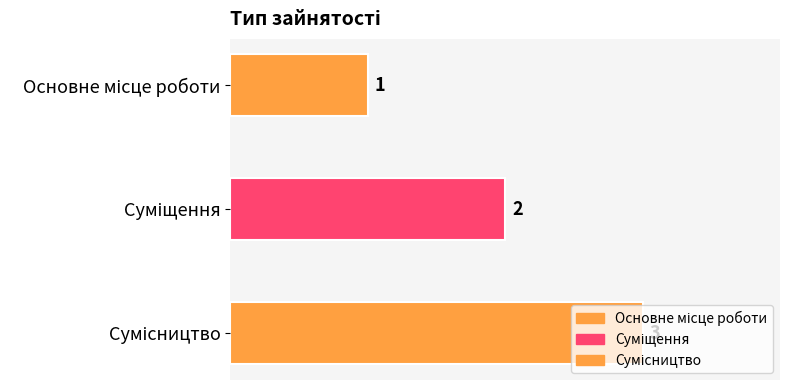

How many bars are there in total?

3